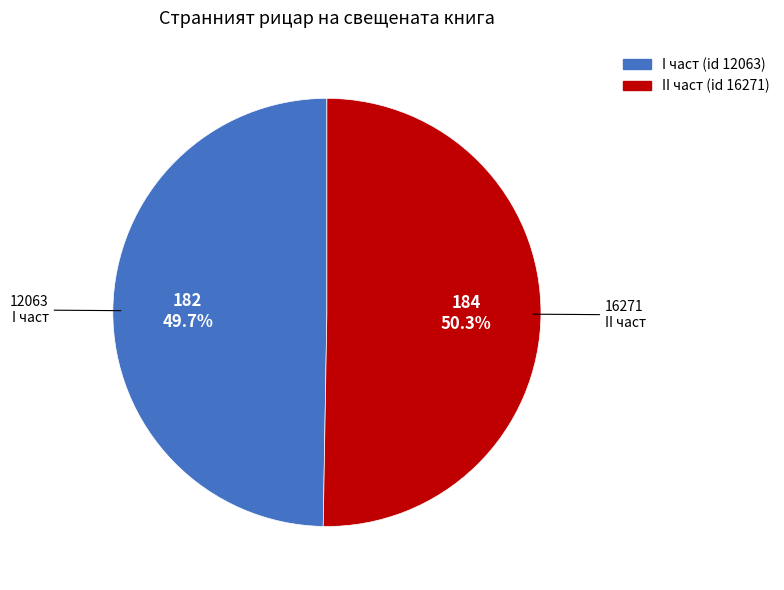

How many slices are in this pie chart?

2